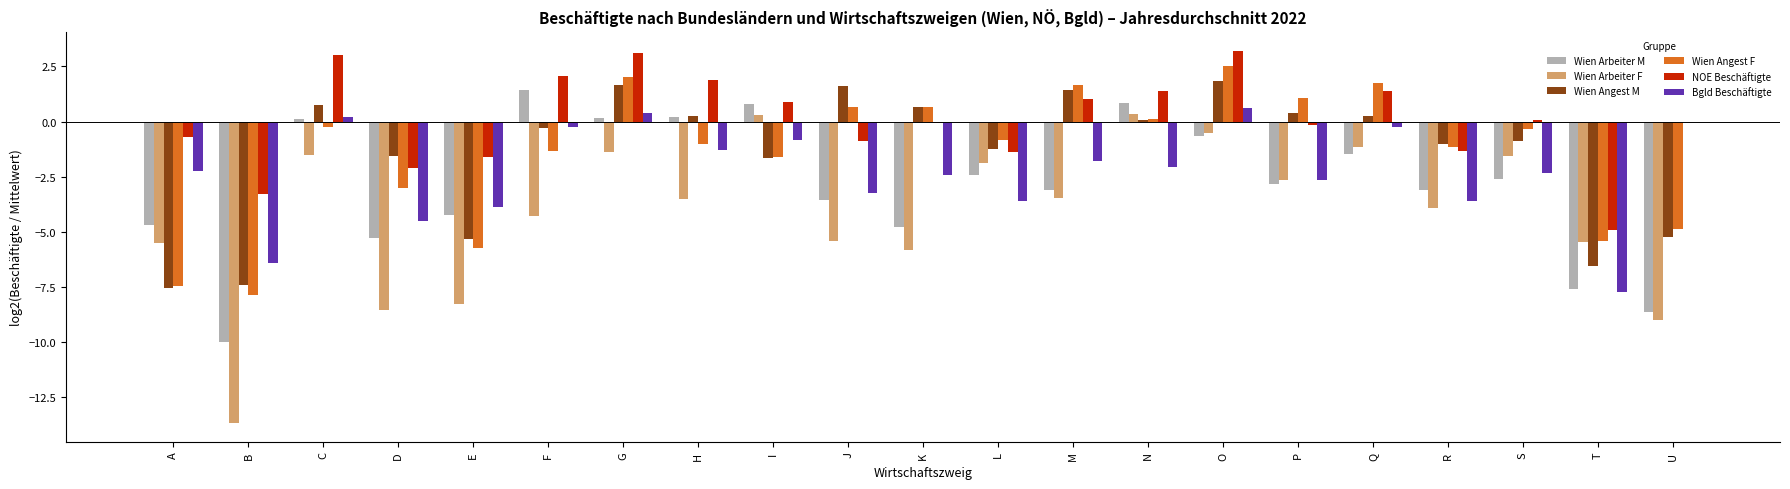

Which series changed the most between I and K?

Wien Arbeiter F